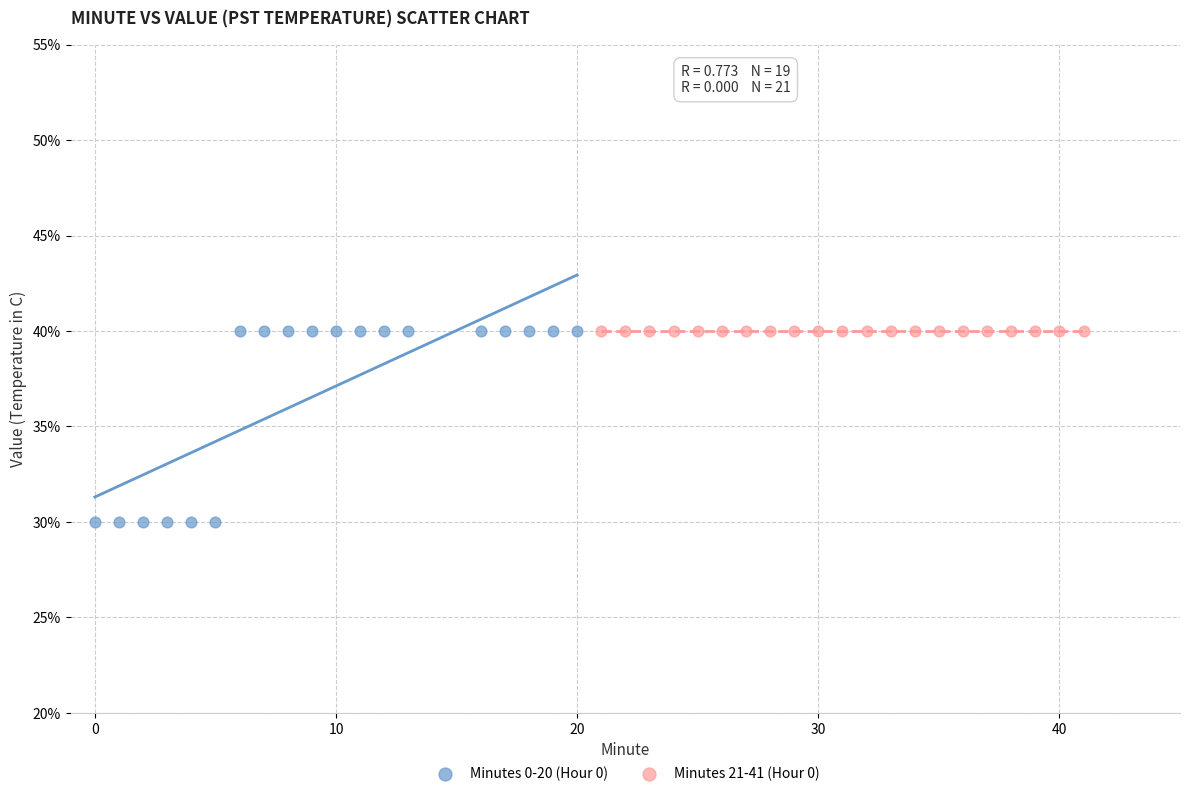

What are all the series names shown in the legend?

Minutes 0-20 (Hour 0), Minutes 21-41 (Hour 0)